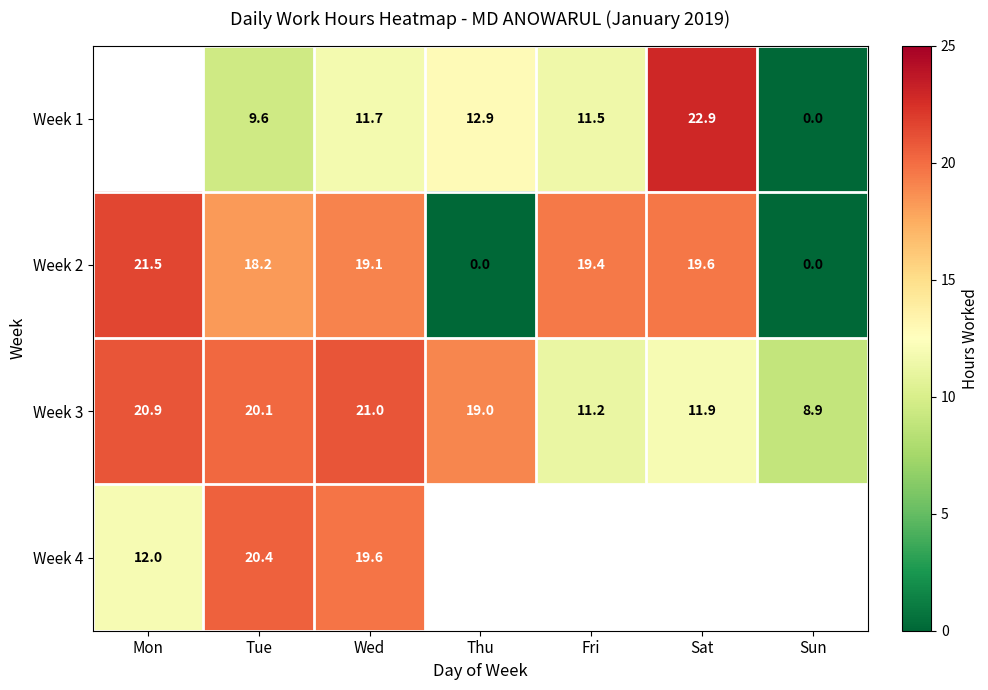

List the labels in order of Week 3 value, largest first.

Wed, Mon, Tue, Thu, Sat, Fri, Sun